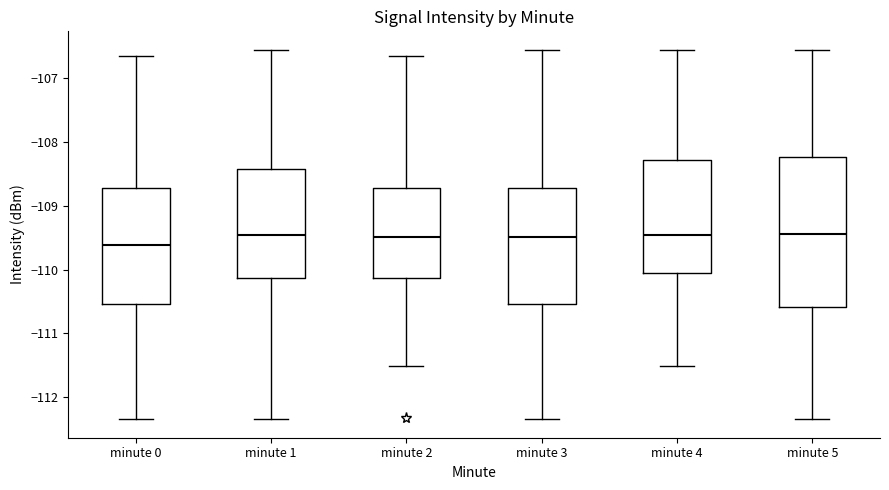

Reading left to right, transcribe this box plot: for each box, give where its median line is, the range the box spans, and where its two whiskers end, as read against the y-axis. The values are not printed on the chart, so give them approximately, as read against the axis.

minute 0: median -109.6, box -110.5 to -108.7, whiskers -112.3 to -106.7
minute 1: median -109.5, box -110.1 to -108.4, whiskers -112.3 to -106.6
minute 2: median -109.5, box -110.1 to -108.7, whiskers -111.5 to -106.7
minute 3: median -109.5, box -110.5 to -108.7, whiskers -112.3 to -106.6
minute 4: median -109.5, box -110.1 to -108.3, whiskers -111.5 to -106.6
minute 5: median -109.4, box -110.6 to -108.2, whiskers -112.3 to -106.6